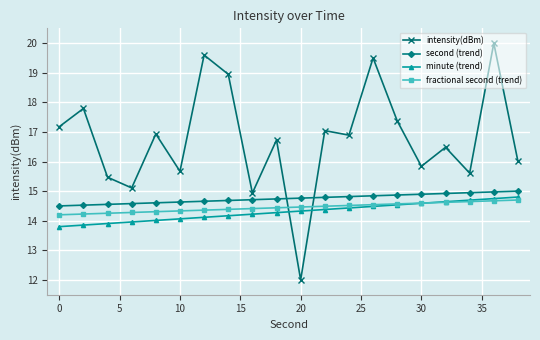

How many series are shown in this chart?

4